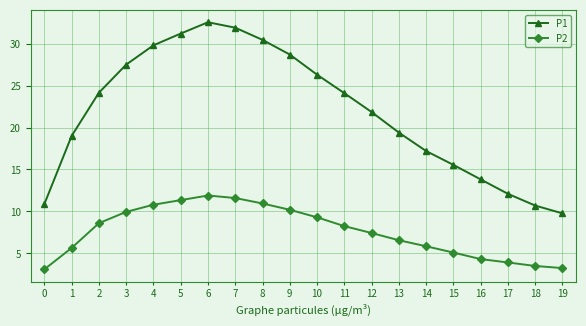

Rank the series by their average value, from lowest to highest.

P2, P1